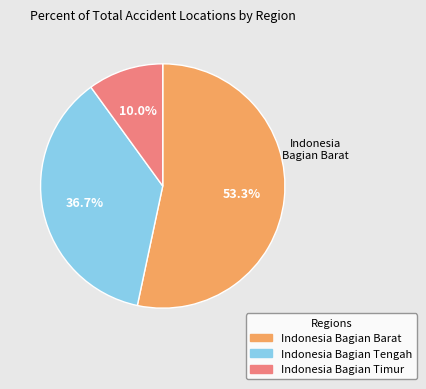

How much of the chart is everything except Indonesia Bagian Barat?

46.7%